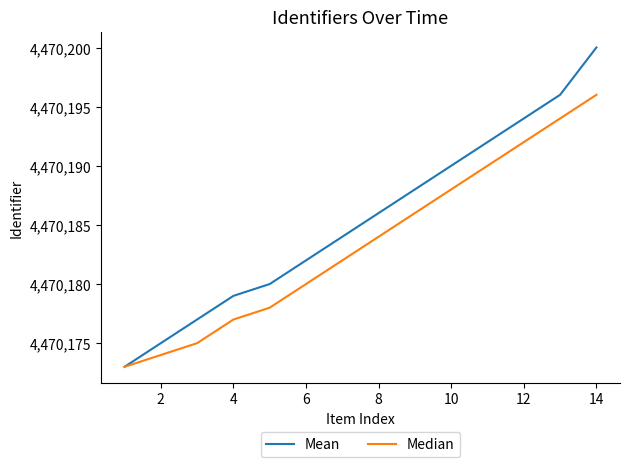

Which series has the largest range (max minus min)?

Mean